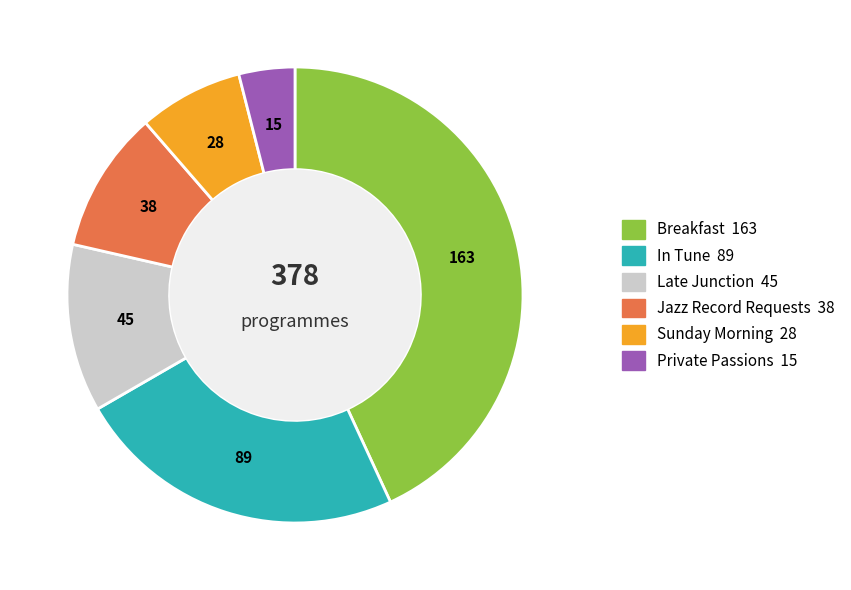

Is there a majority slice in this chart?

No